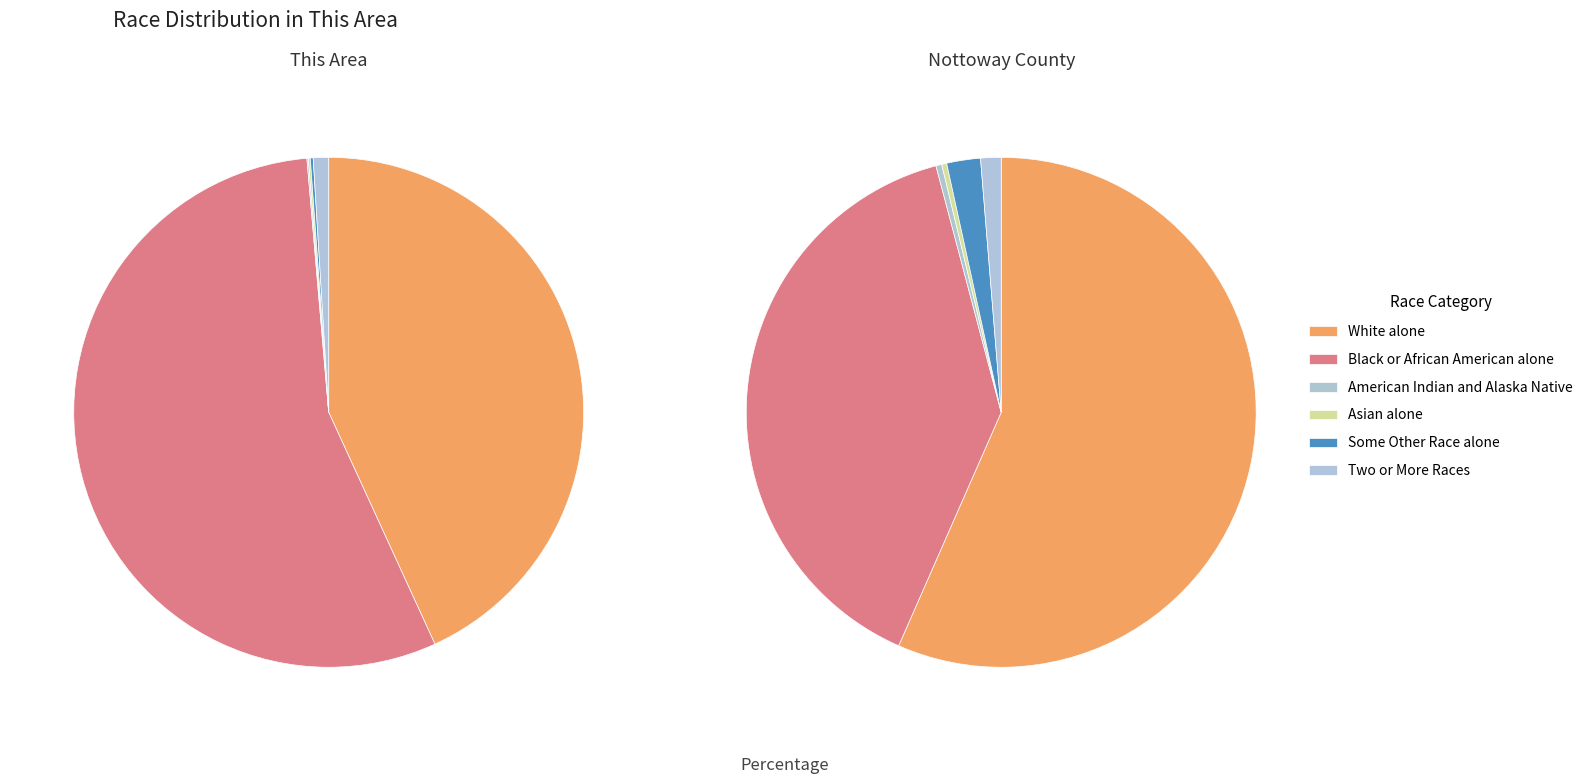

What is the largest slice in the pie chart?

White alone